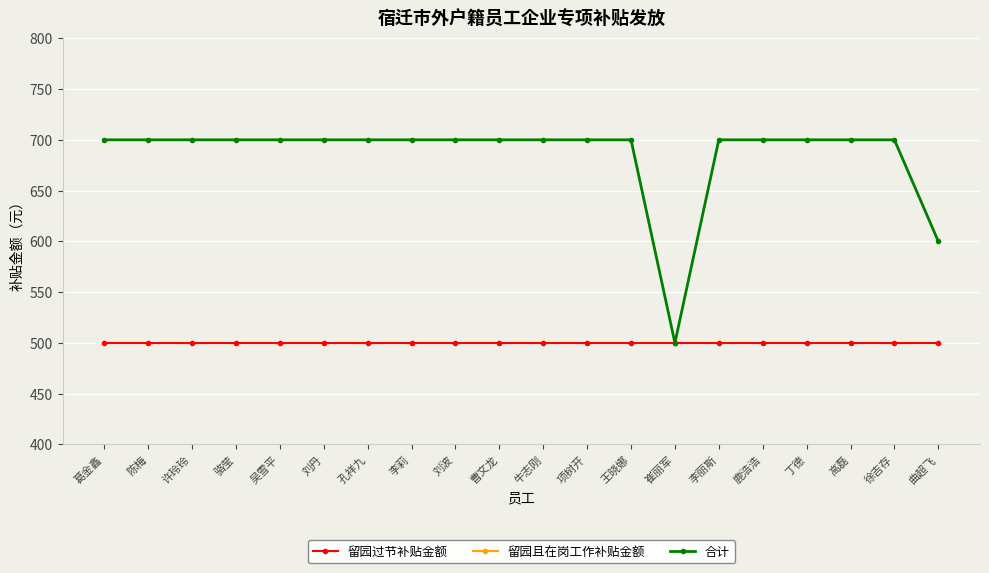

At which category does the chart reach its peak across all series?

葛金鑫